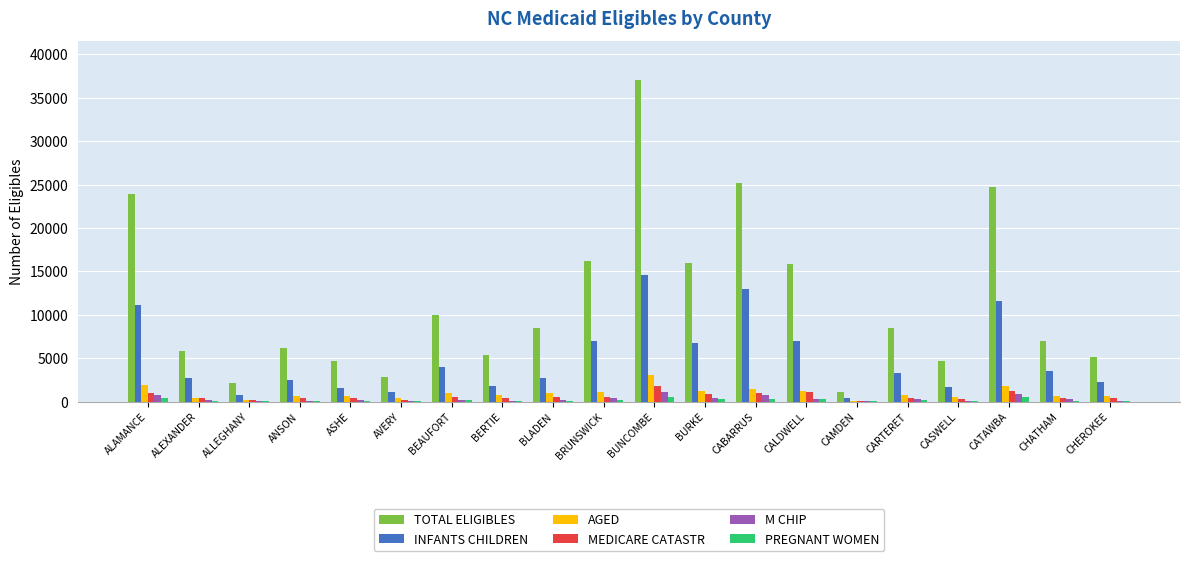

What is the maximum value shown in the chart?

37077